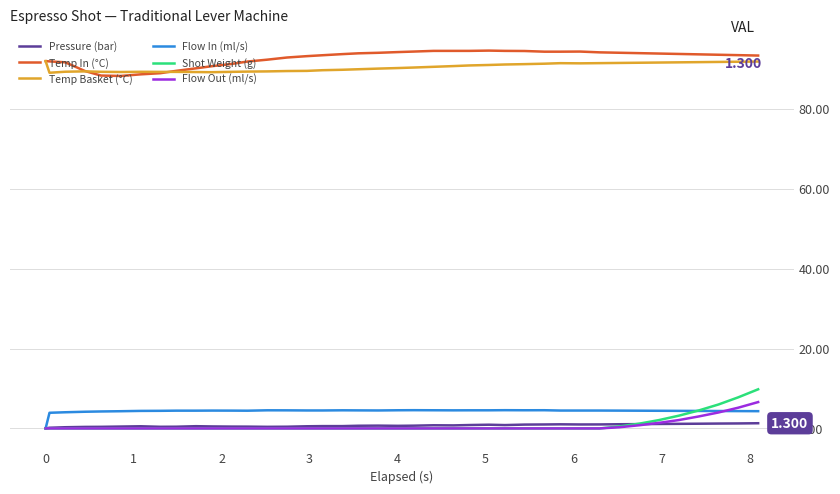

True or false: Shot Weight (g) and Temp In (°C) cross at least once.

False